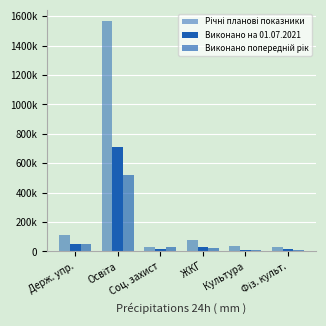

Rank the series by their average value, from highest to lowest.

Річні планові показники, Виконано на 01.07.2021, Виконано попередній рік